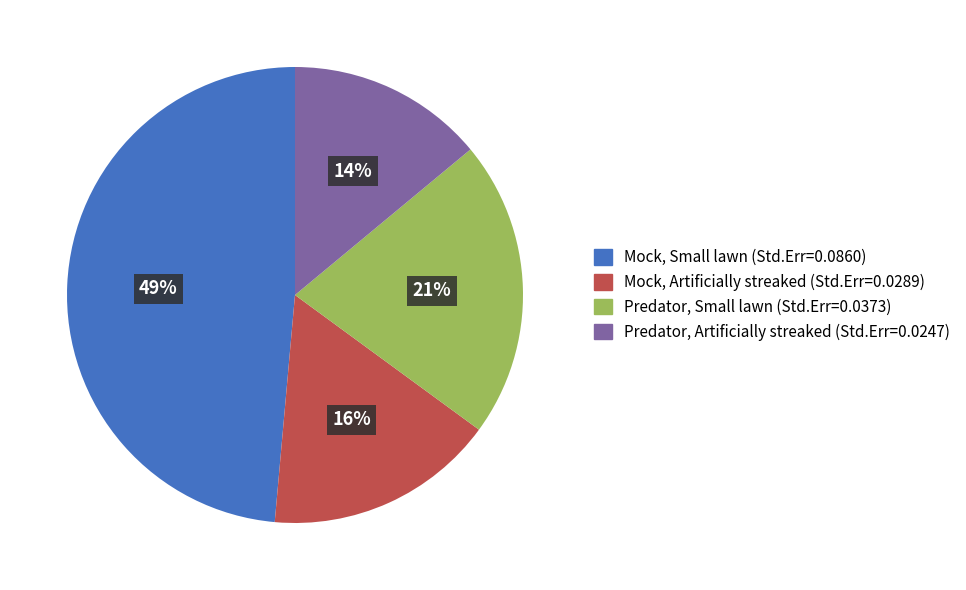

To the nearest percent, what percentage of the pie is Predator, Artificially streaked?

14%